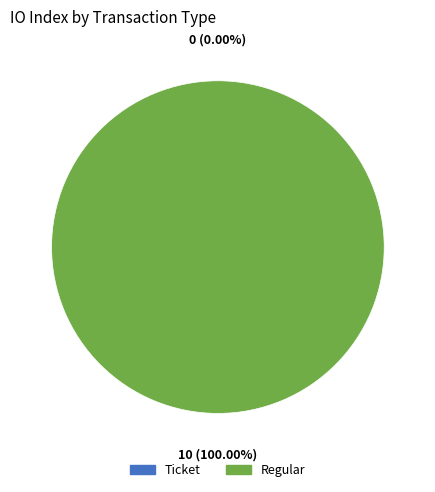

What is the change in value from Ticket to Regular?

+10